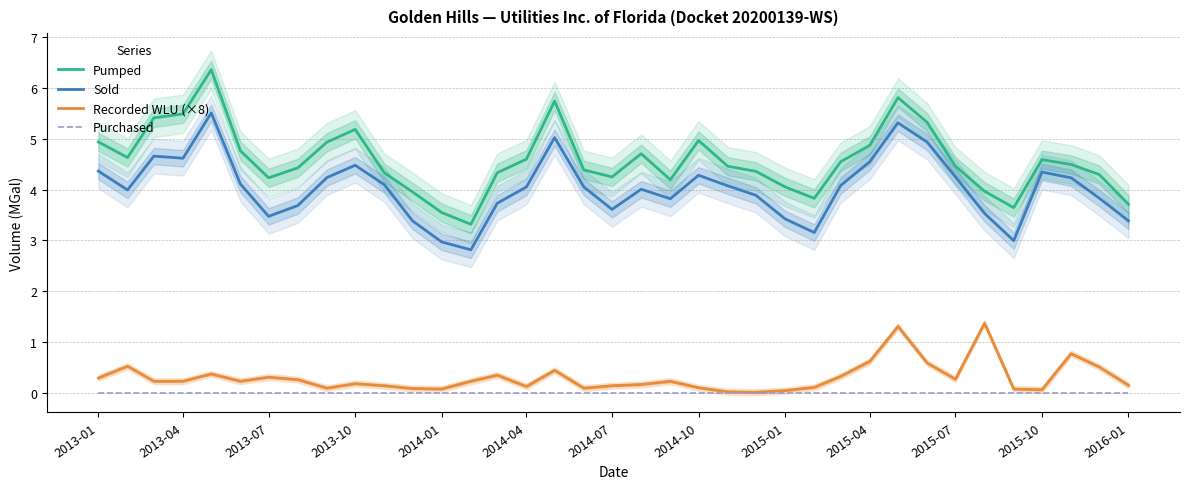

How many lines are shown in the chart?

4